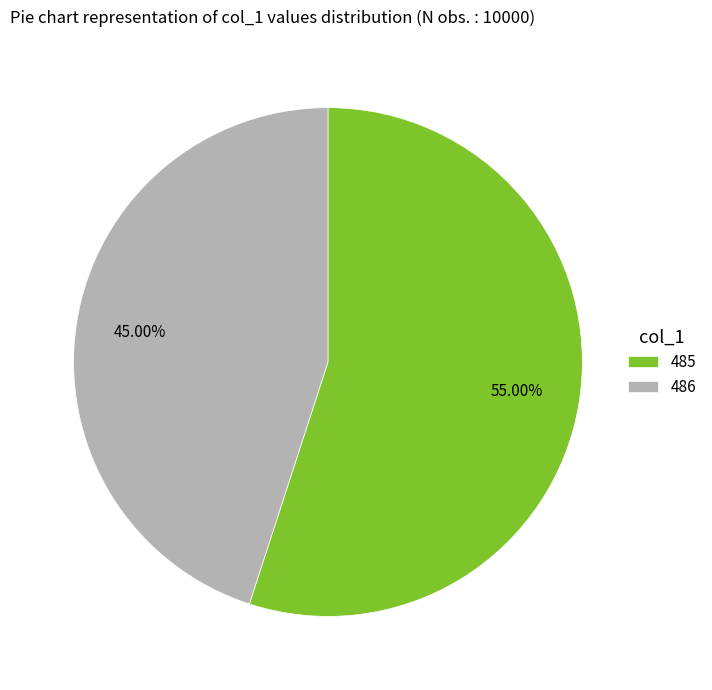

What is the largest slice in the pie chart?

485